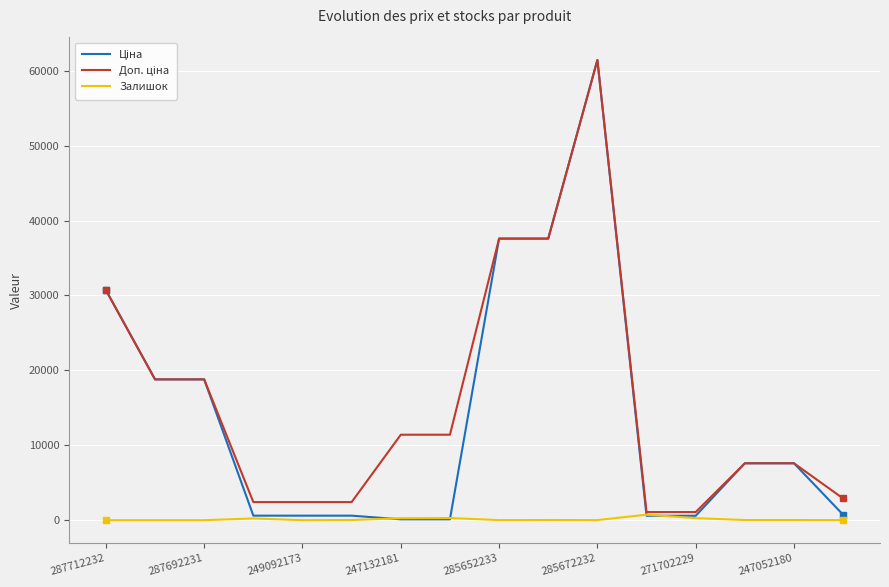

True or false: Залишок and Доп. ціна intersect in this chart.

False